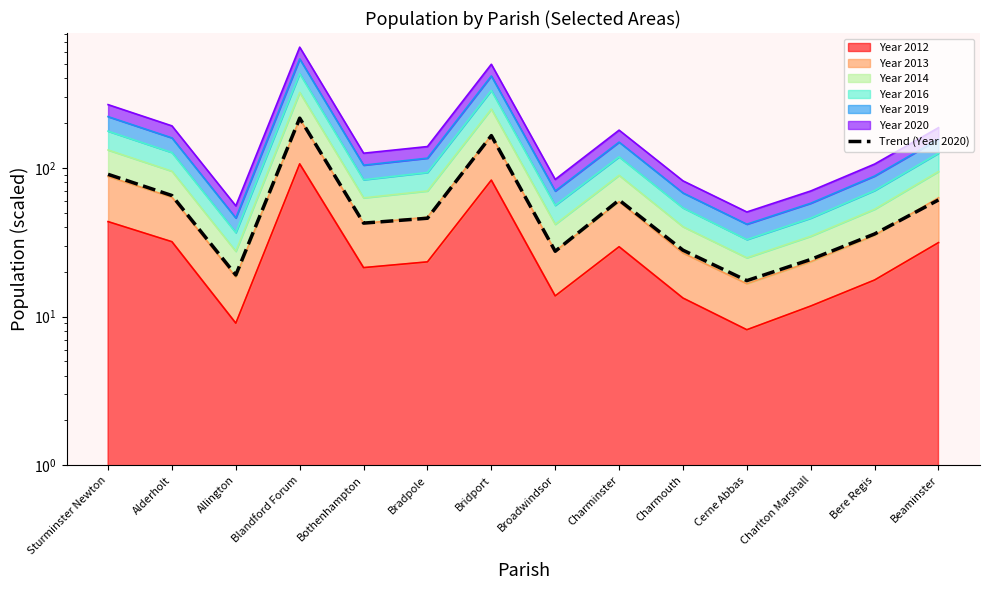

What is the value of the 12th point from the left?

24.2